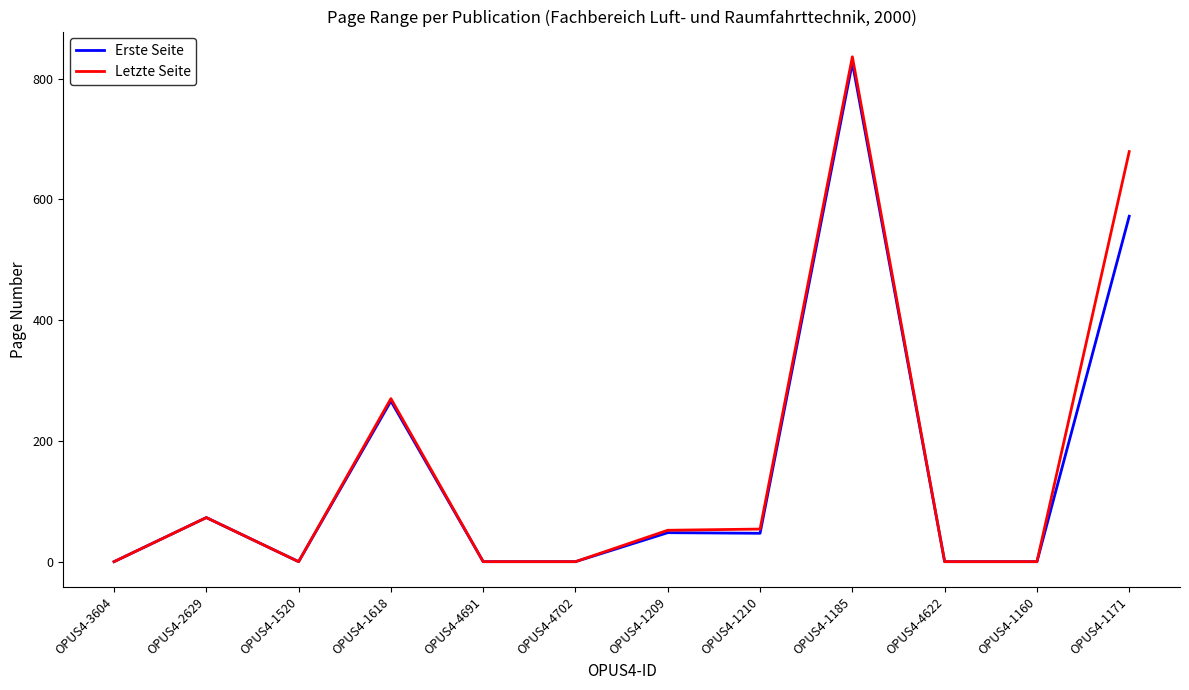

Which series changed the most between OPUS4-1160 and OPUS4-1171?

Letzte Seite